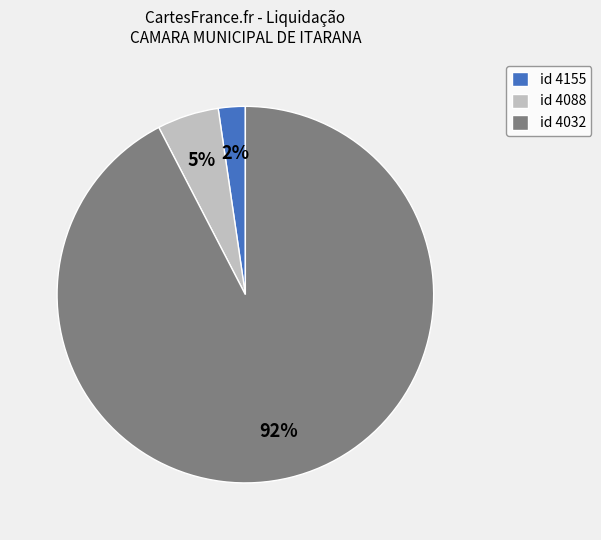

To the nearest percent, what percentage of the pie is id 4088?

5%